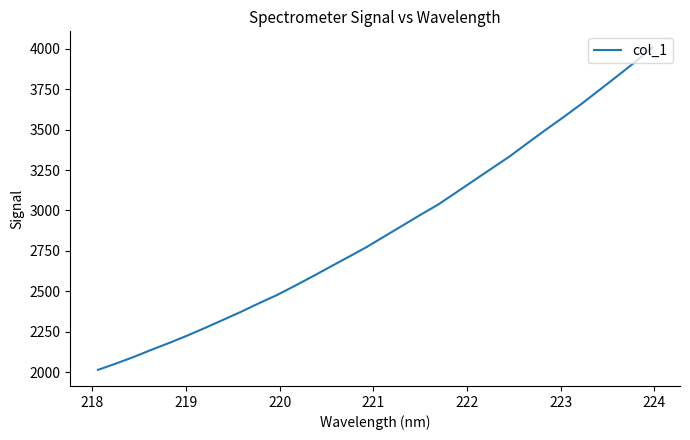

What is the smallest value displayed?

2014.8